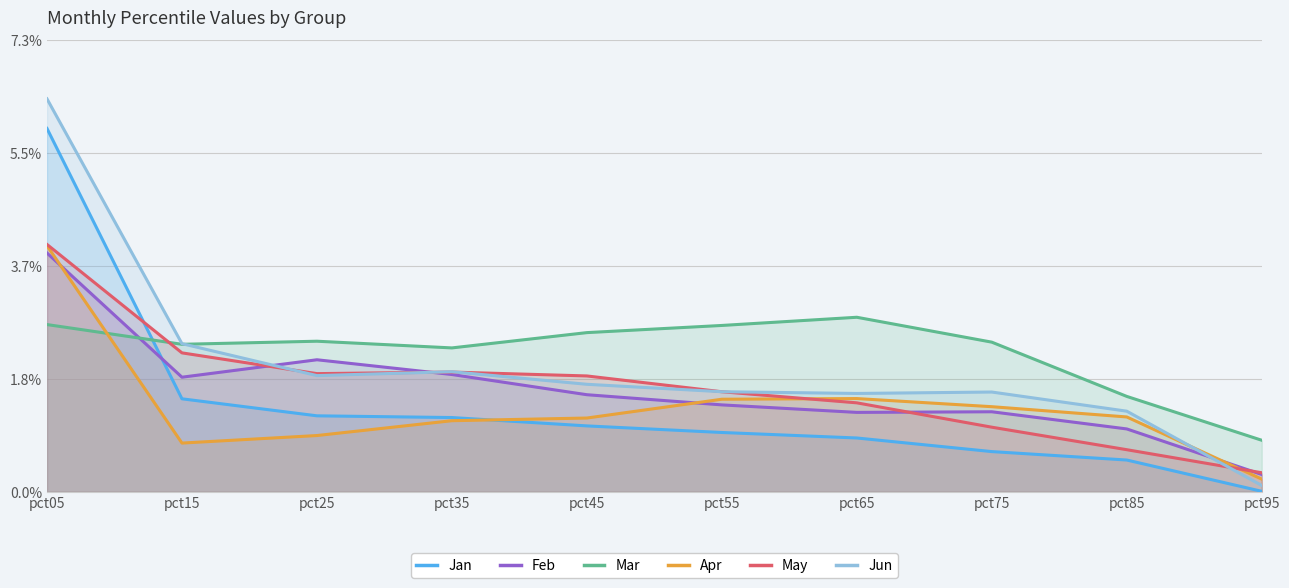

Which label corresponds to the smallest value in the chart?

pct95